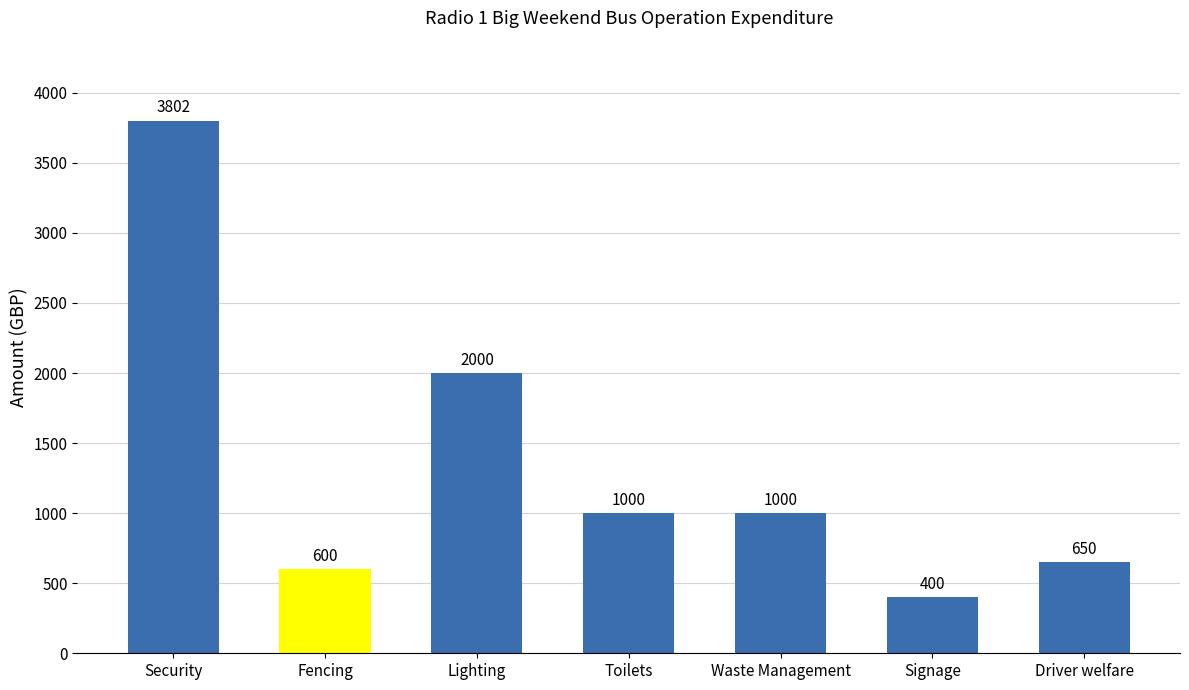

Between Fencing and Waste Management, which is larger?

Waste Management